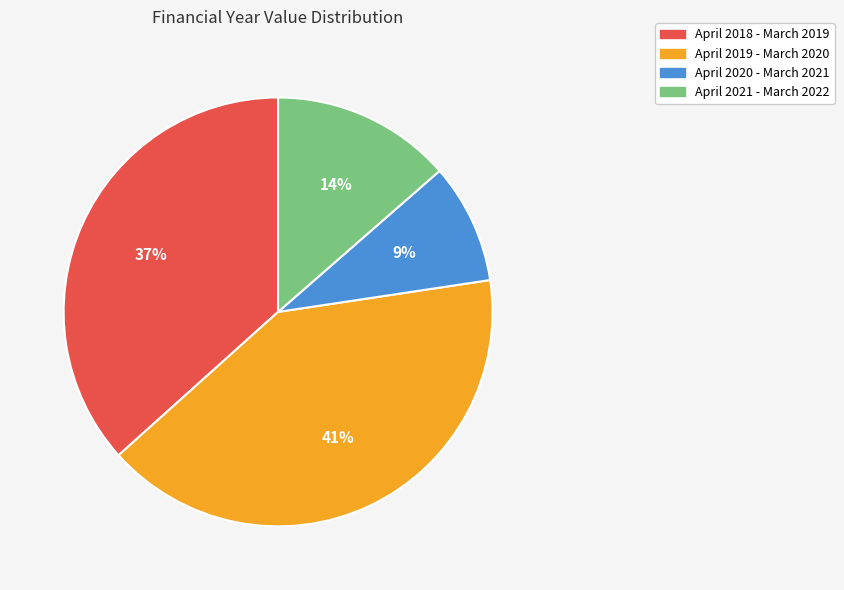

How many slices are in this pie chart?

4